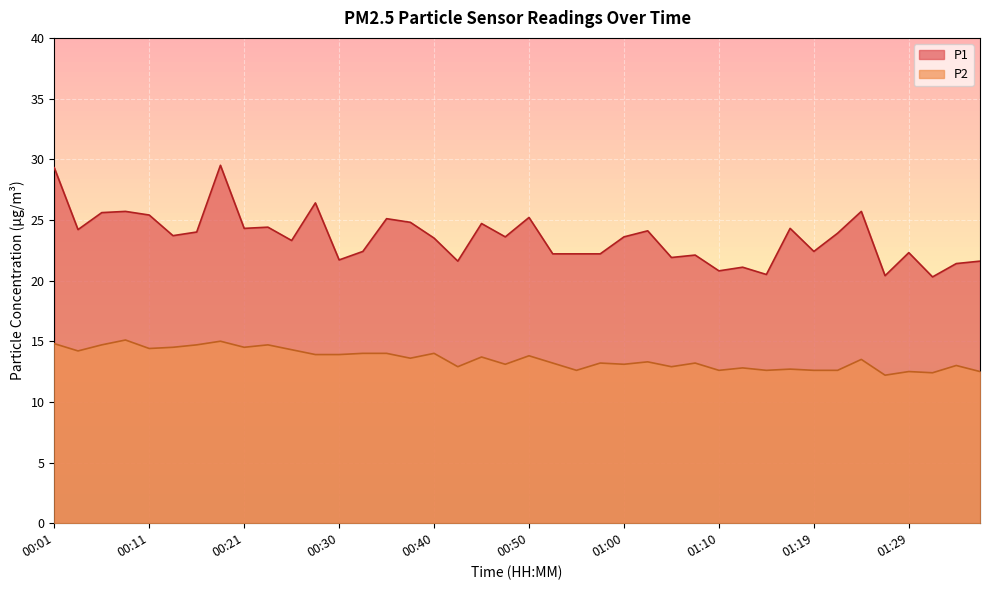

Which category has the highest value across all series?

00:18